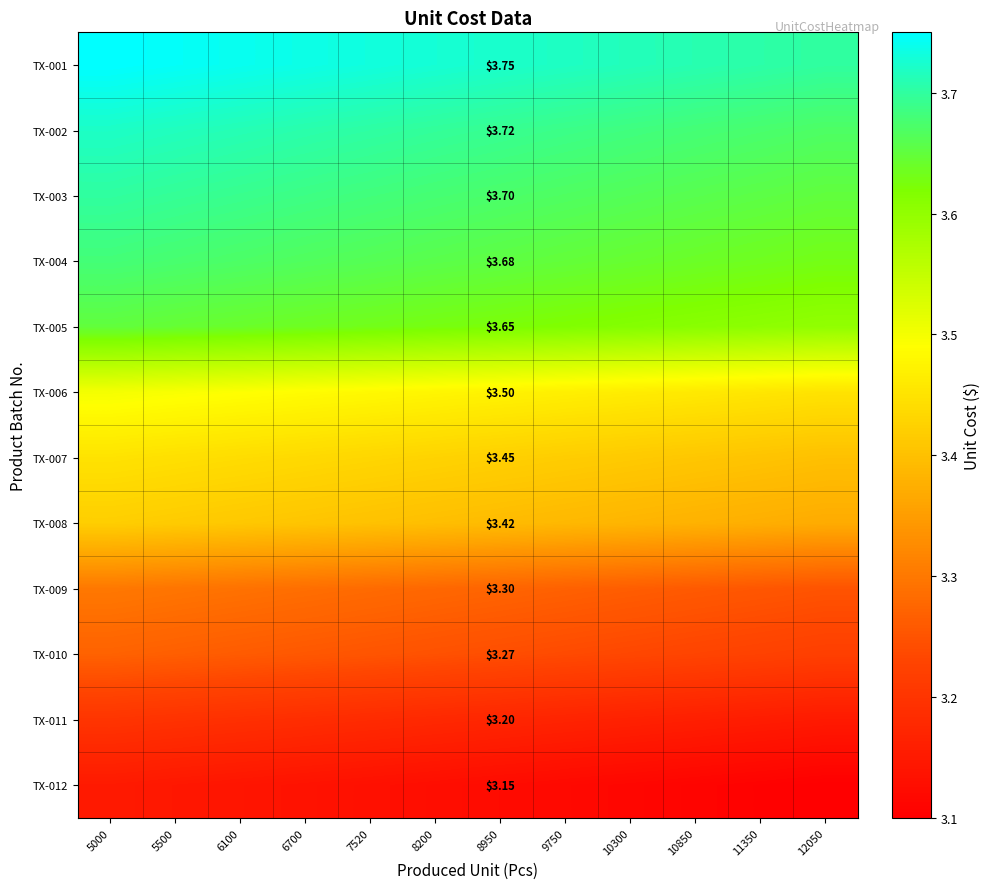

At which category is the sum across all series the highest?

5000